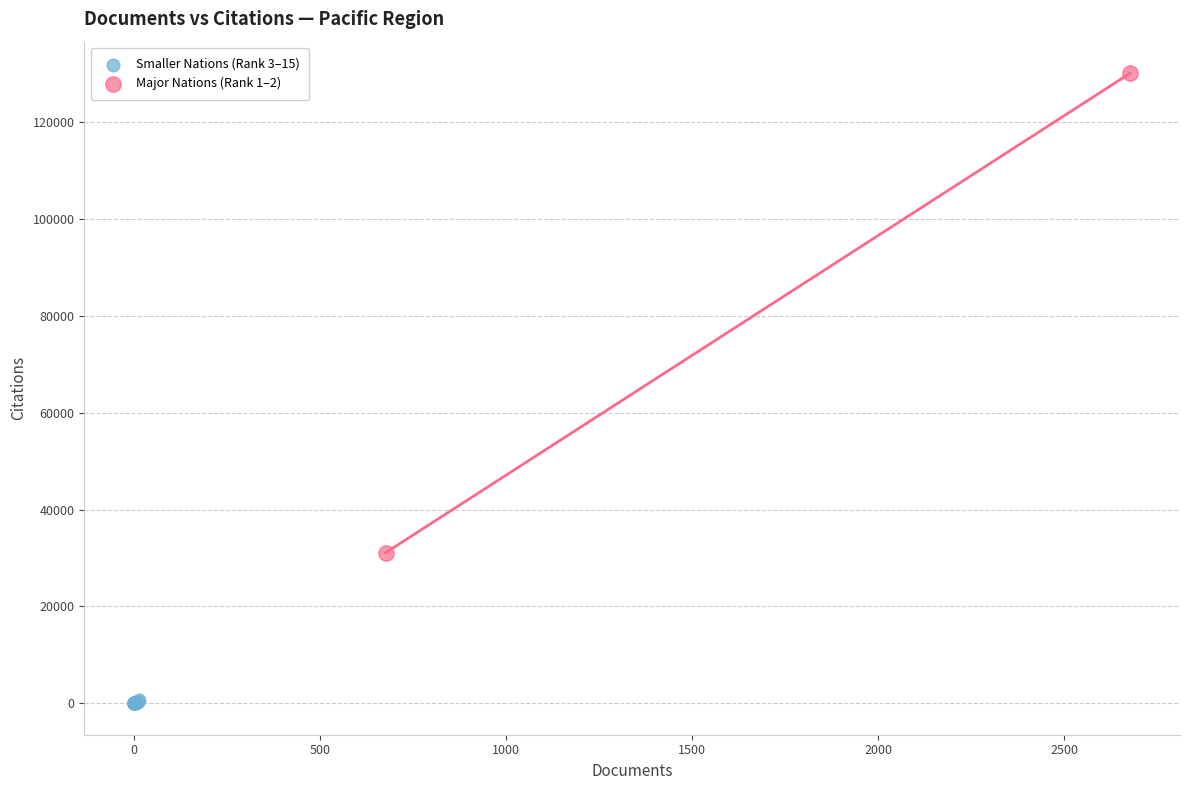

Which series reaches the minimum Y coordinate?

Smaller Nations (Rank 3–15)